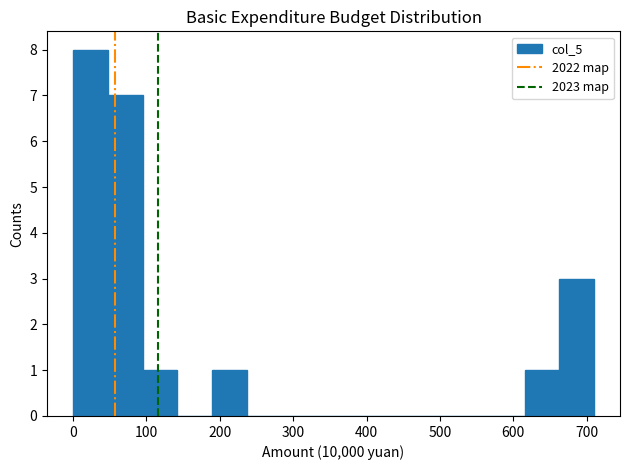

Over which range of the x-axis is the bar tallest?

0 to 50